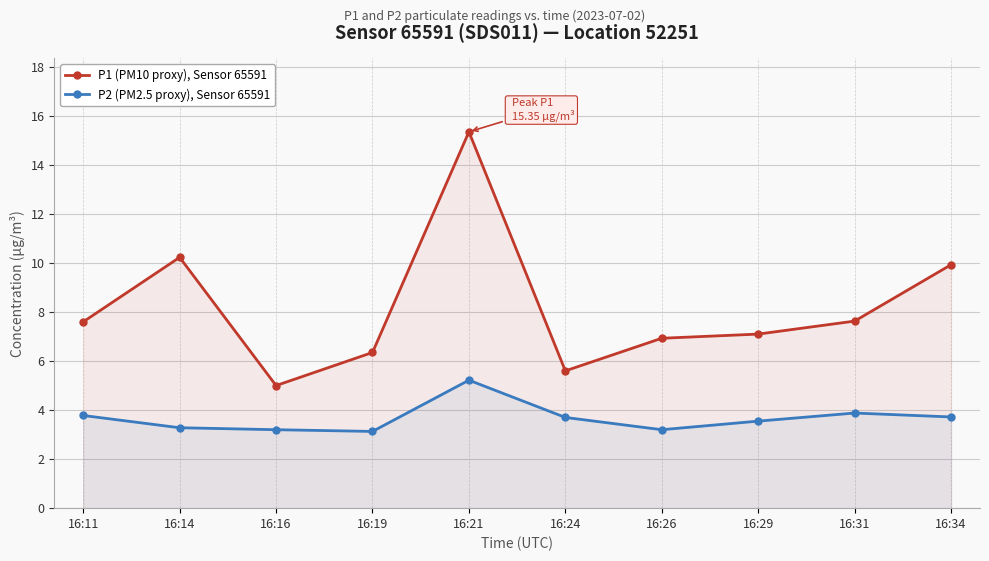

Read the P2 (PM2.5 proxy), Sensor 65591 value at 16:21.

5.2